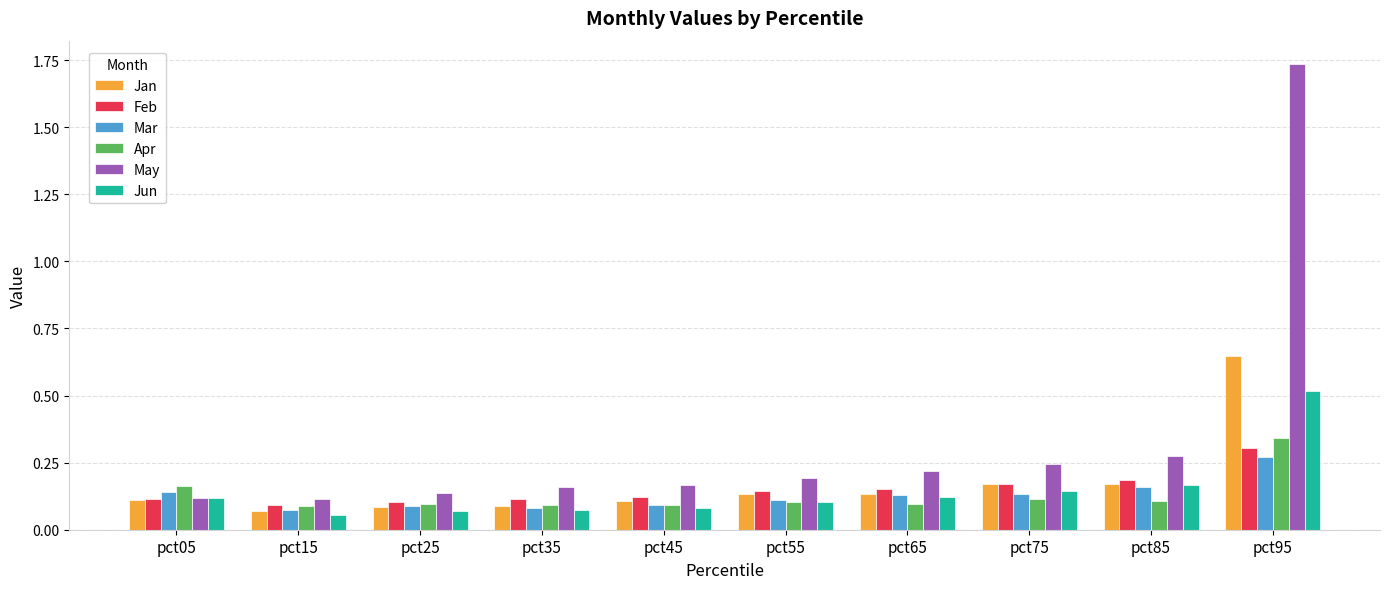

What is the sum of all Jun values?

1.5